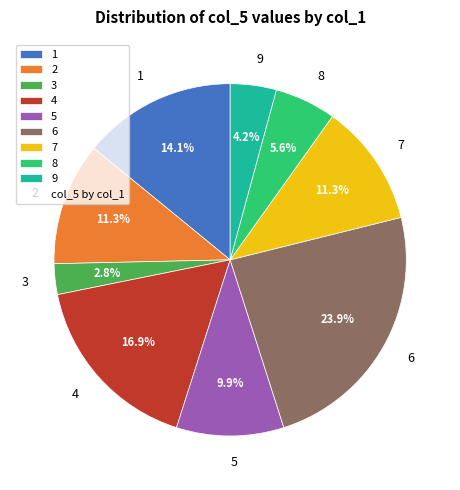

To the nearest percent, what is the average slice percentage?

11%